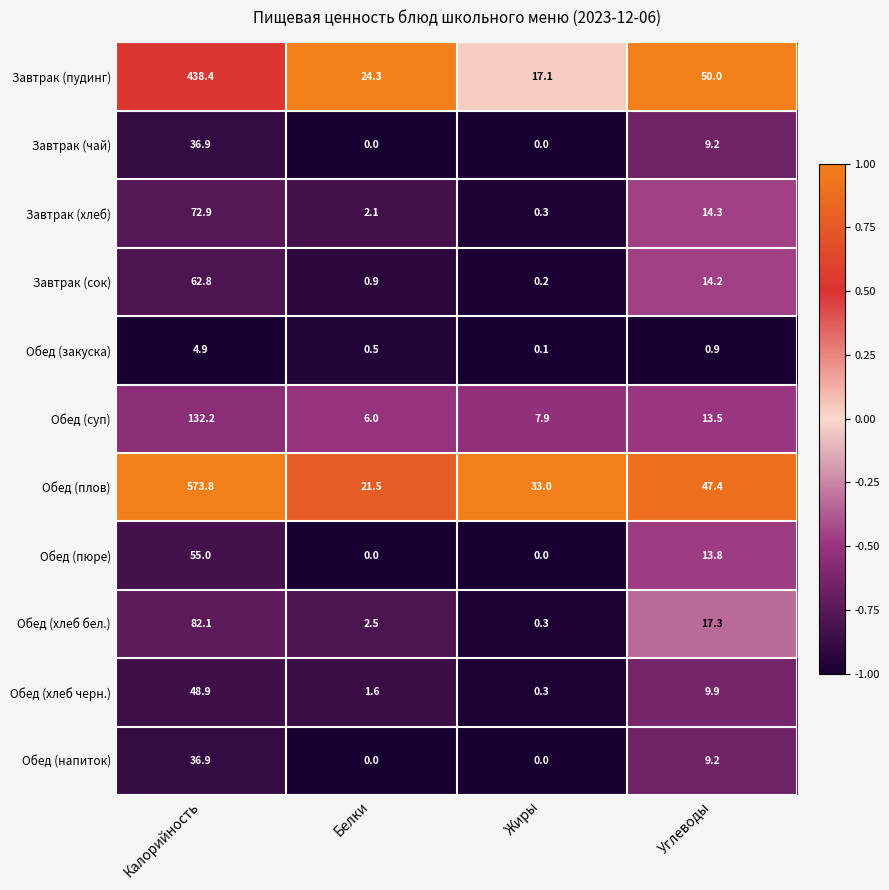

Which series has the widest spread of values?

Обед (плов)